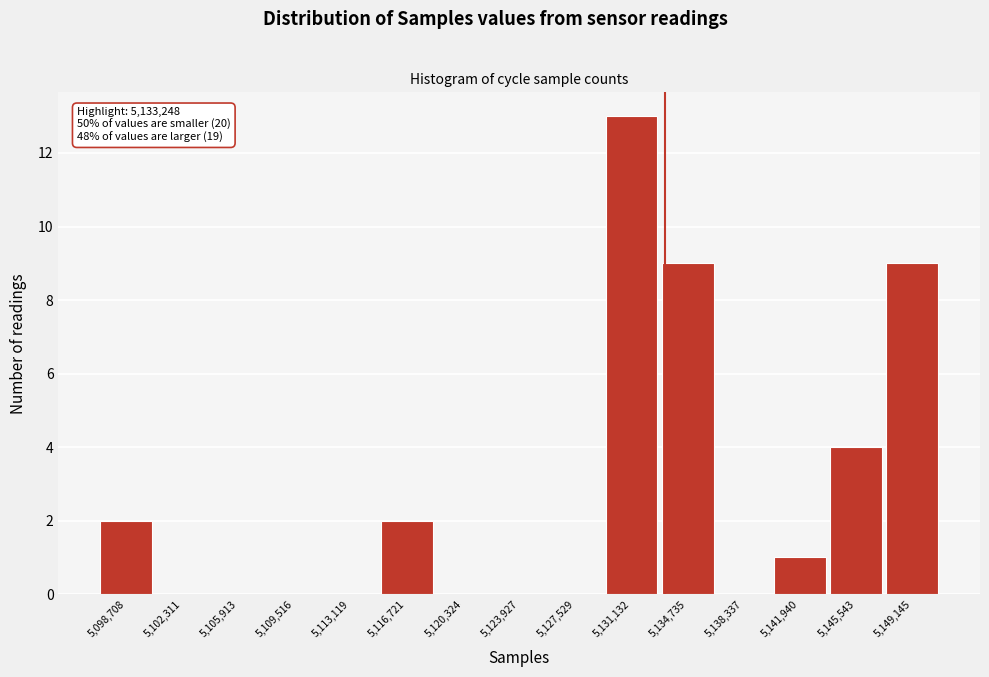

Which range on the x-axis has the tallest bar?

5129500 to 5133000